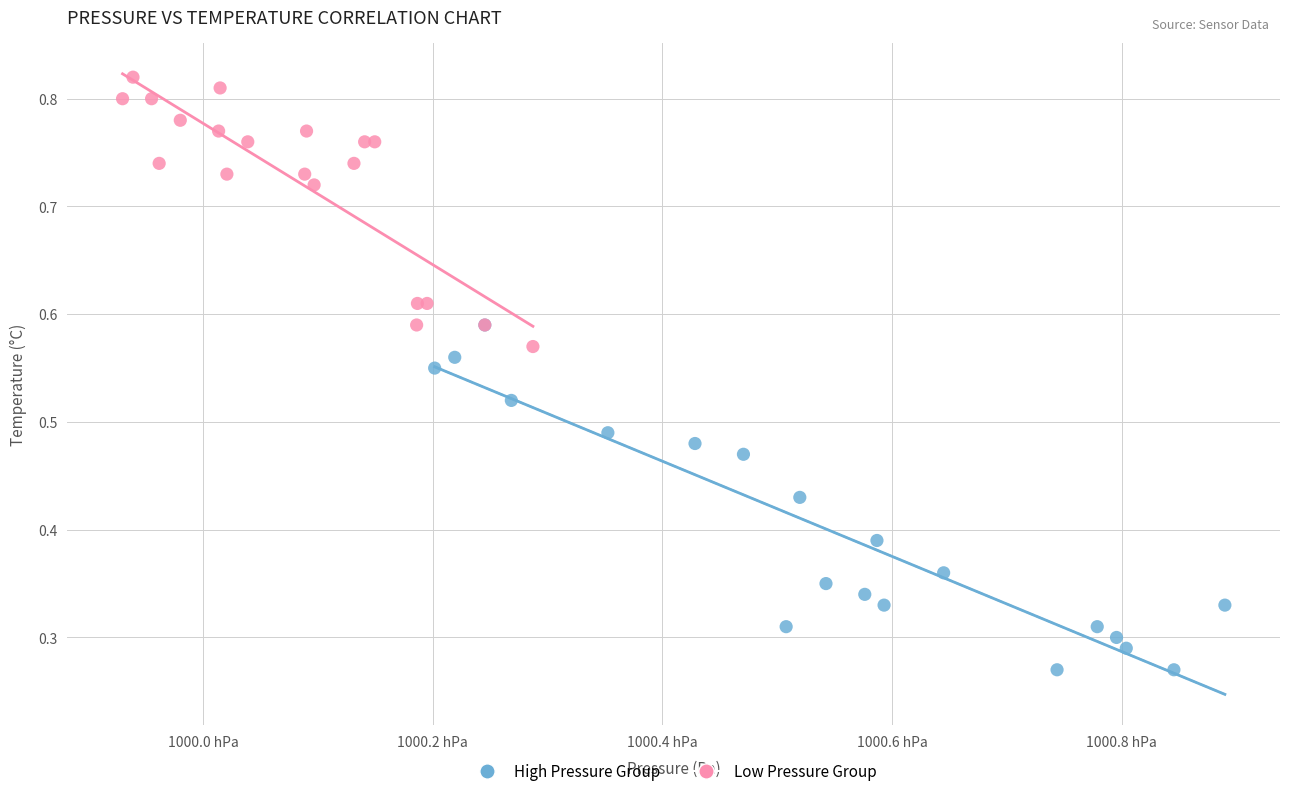

Which series has the largest Y range (max minus min)?

High Pressure Group